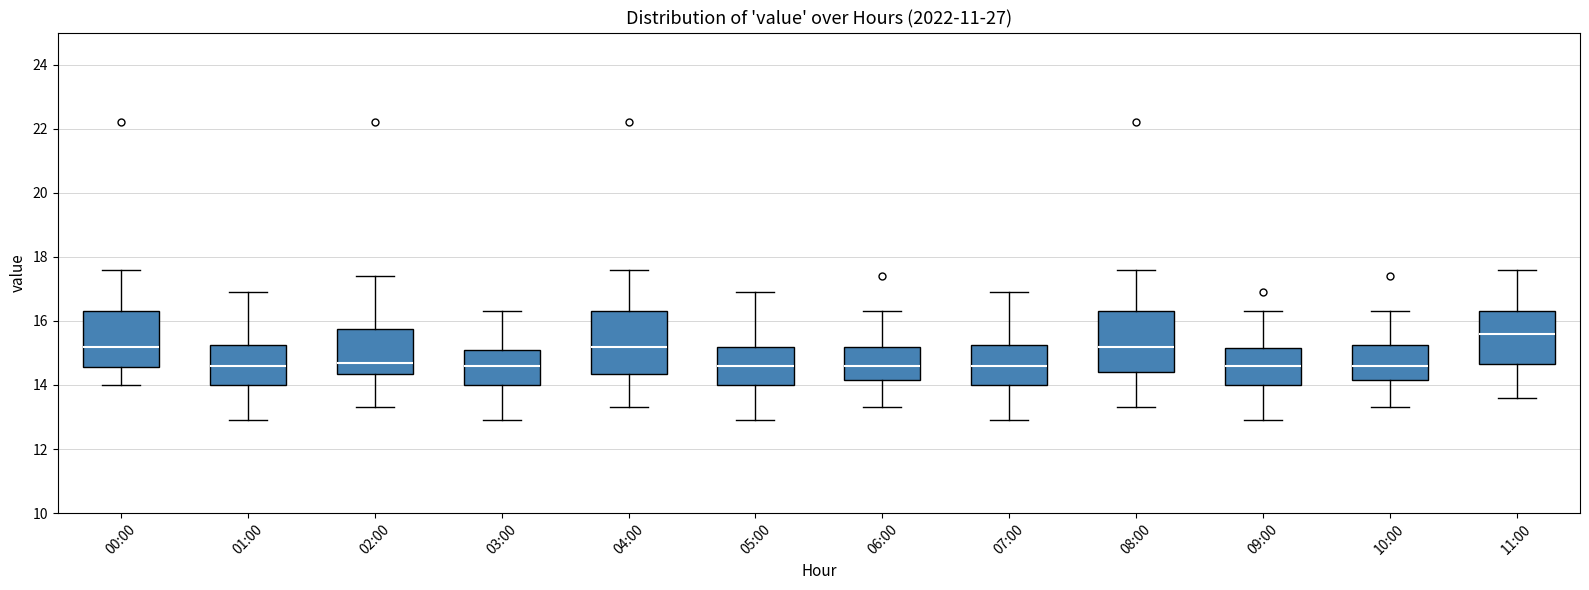

Reading left to right, read every box against the y-axis: the position of its median line, the range the box covers, and the ends of its whiskers. The values are not printed on the chart, so give them approximately, as read against the axis.

00:00: median 15.2, box 14.6 to 16.4, whiskers 14.0 to 17.6
01:00: median 14.6, box 14.0 to 15.2, whiskers 13.0 to 17.0
02:00: median 14.8, box 14.4 to 15.8, whiskers 13.4 to 17.4
03:00: median 14.6, box 14.0 to 15.2, whiskers 13.0 to 16.4
04:00: median 15.2, box 14.4 to 16.4, whiskers 13.4 to 17.6
05:00: median 14.6, box 14.0 to 15.2, whiskers 13.0 to 17.0
06:00: median 14.6, box 14.2 to 15.2, whiskers 13.4 to 16.4
07:00: median 14.6, box 14.0 to 15.2, whiskers 13.0 to 17.0
08:00: median 15.2, box 14.4 to 16.4, whiskers 13.4 to 17.6
09:00: median 14.6, box 14.0 to 15.2, whiskers 13.0 to 16.4
10:00: median 14.6, box 14.2 to 15.2, whiskers 13.4 to 16.4
11:00: median 15.6, box 14.6 to 16.4, whiskers 13.6 to 17.6